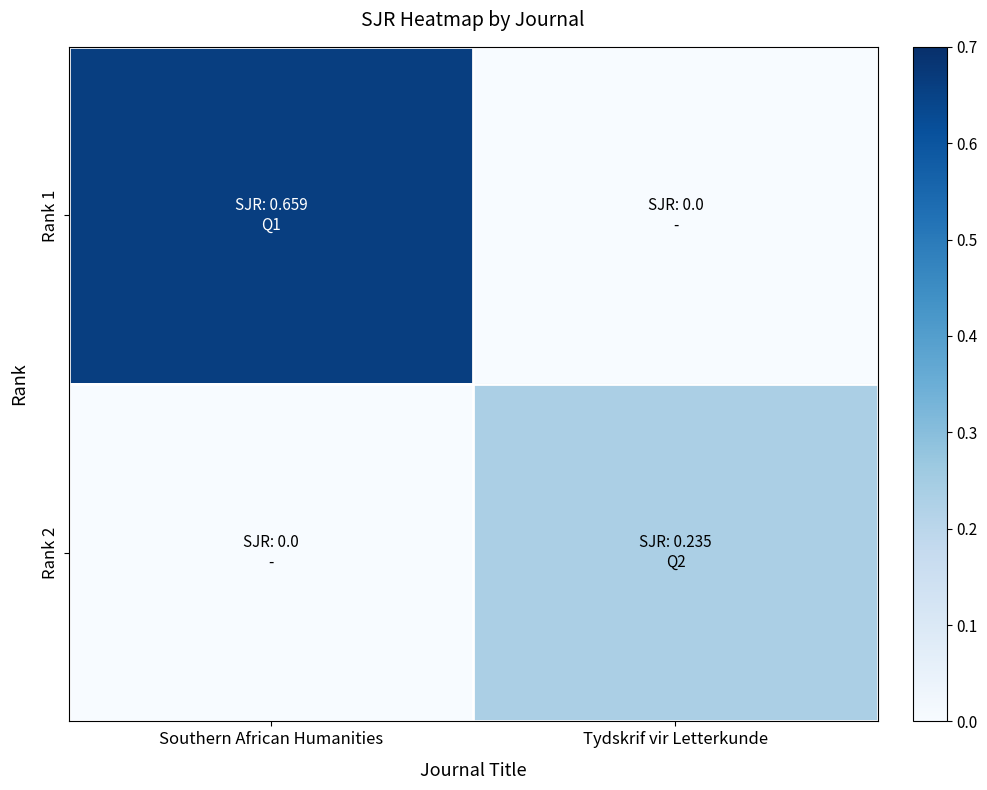

At which category does the chart reach its minimum across all series?

Tydskrif vir Letterkunde